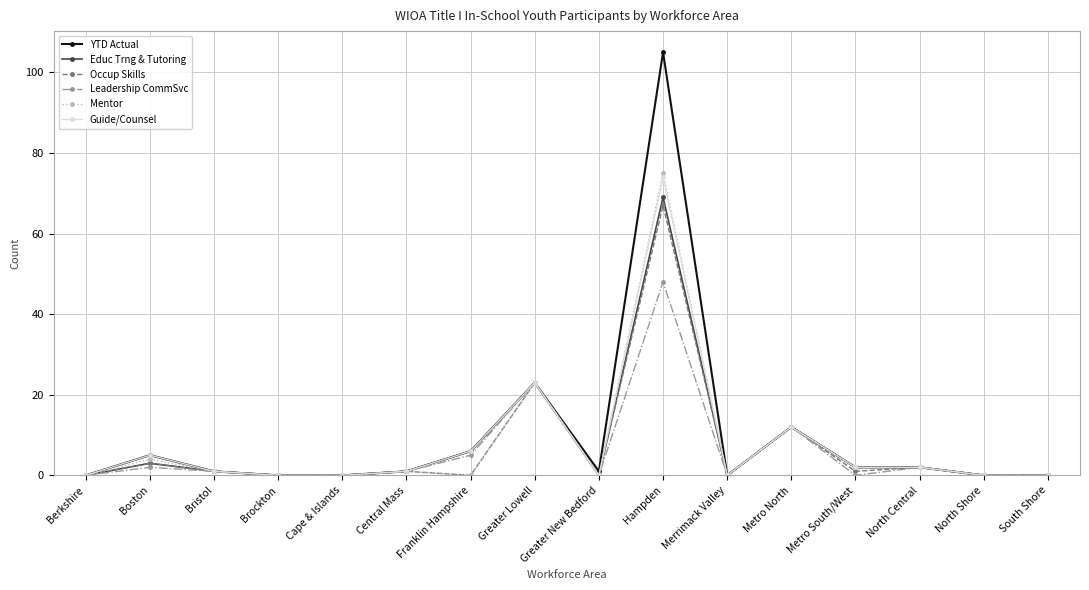

At which label is Occup Skills closest to 33?

Greater Lowell